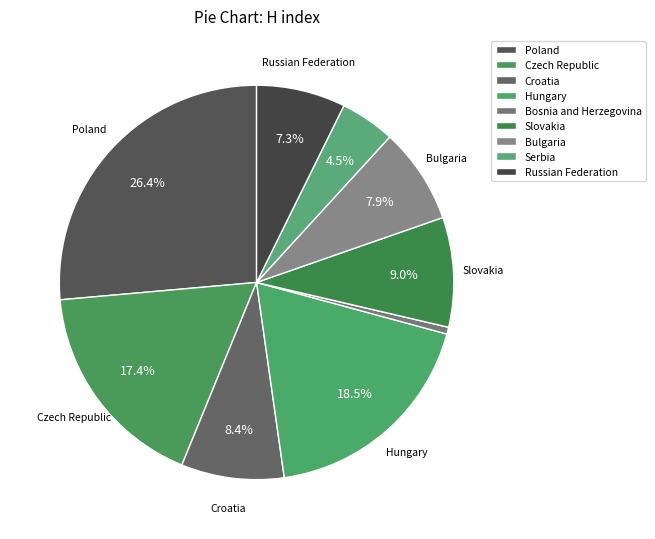

Count the number of slices in the pie.

9